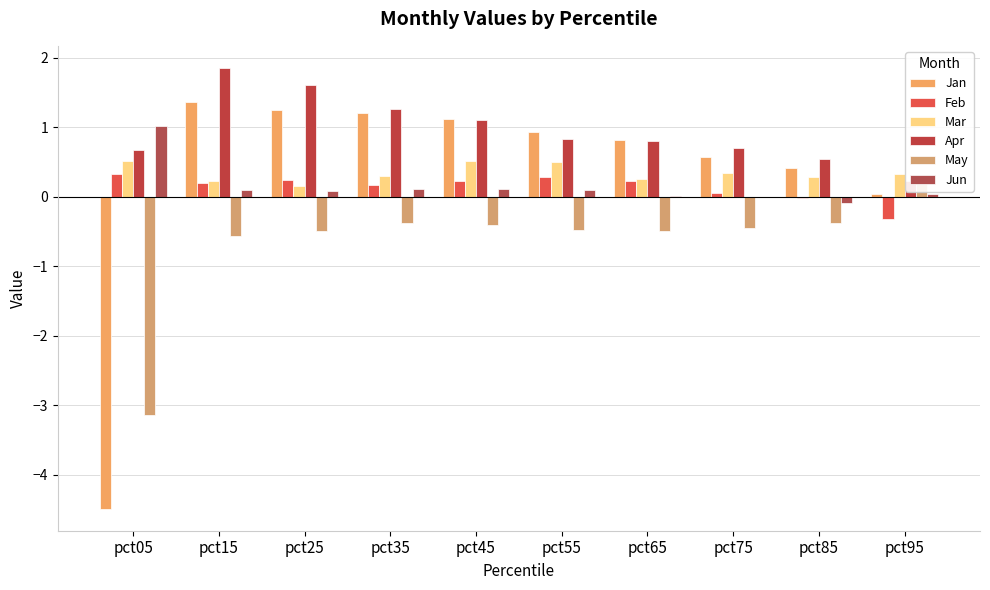

What is the value of the Jun bar at the 9th from the left?

-0.1